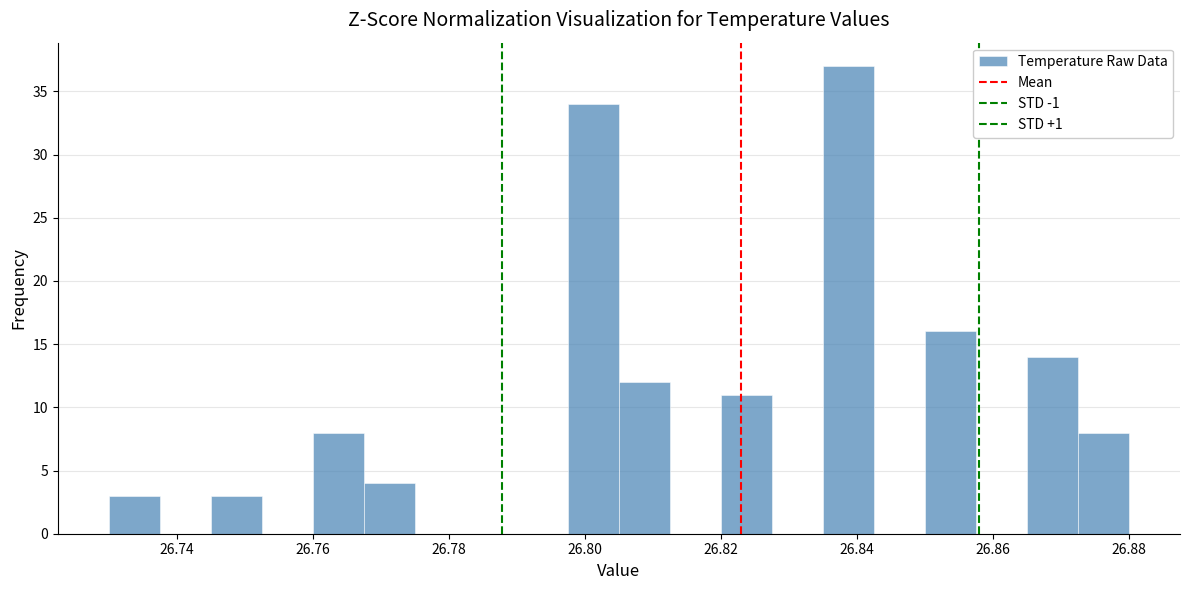

Read against the x-axis, roughly where is the centre of the tallest bar?

26.838